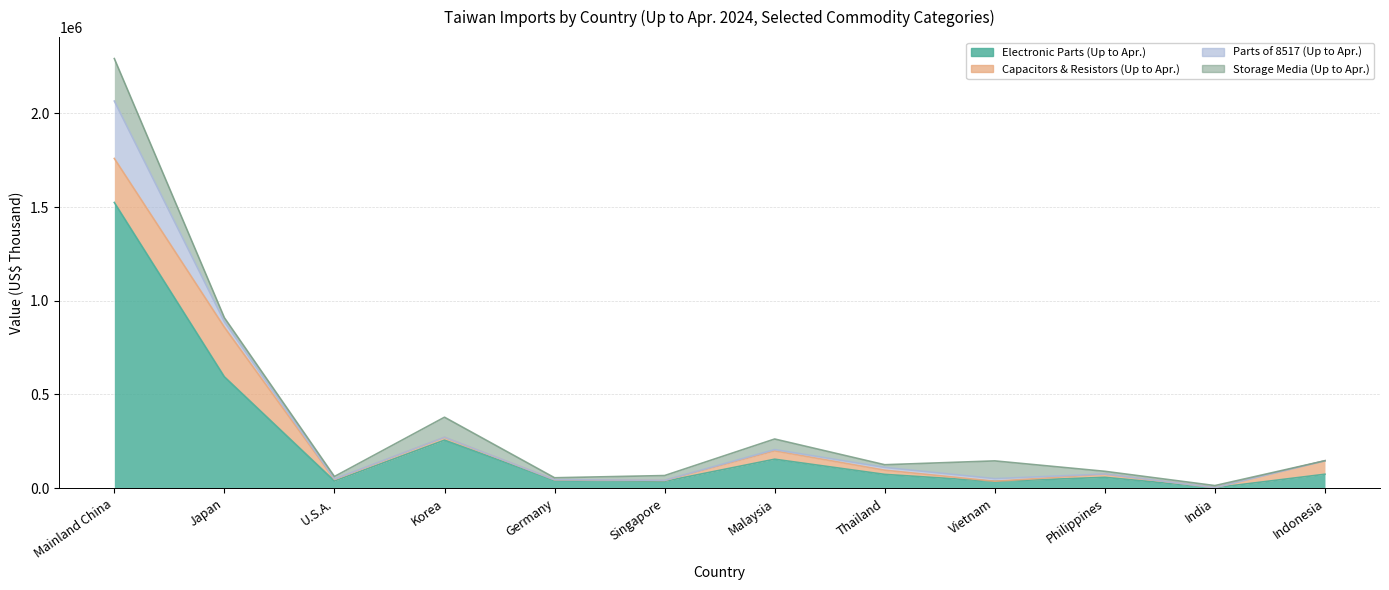

How many data points in Electronic Parts (Up to Apr.) are above 73478?

5